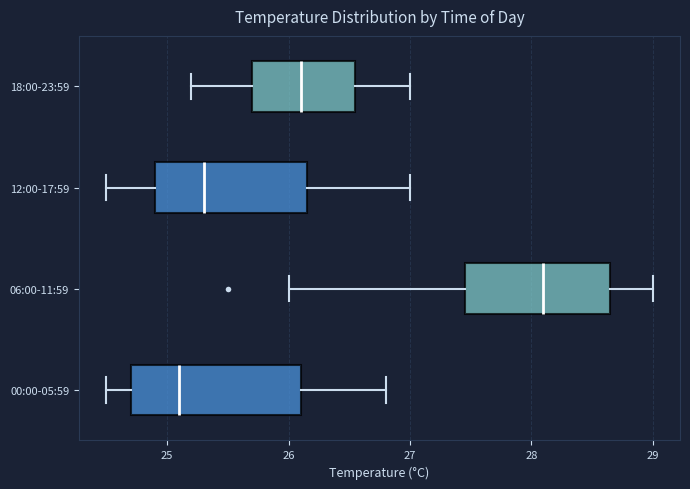

Reading bottom to top, read every box against the x-axis: the position of its median line, the range the box covers, and the ends of its whiskers. The values are not printed on the chart, so give them approximately, as read against the axis.

00:00-05:59: median 25.1, box 24.7 to 26.1, whiskers 24.5 to 26.8
06:00-11:59: median 28.1, box 27.5 to 28.7, whiskers 26.0 to 29.0
12:00-17:59: median 25.3, box 24.9 to 26.2, whiskers 24.5 to 27.0
18:00-23:59: median 26.1, box 25.7 to 26.6, whiskers 25.2 to 27.0